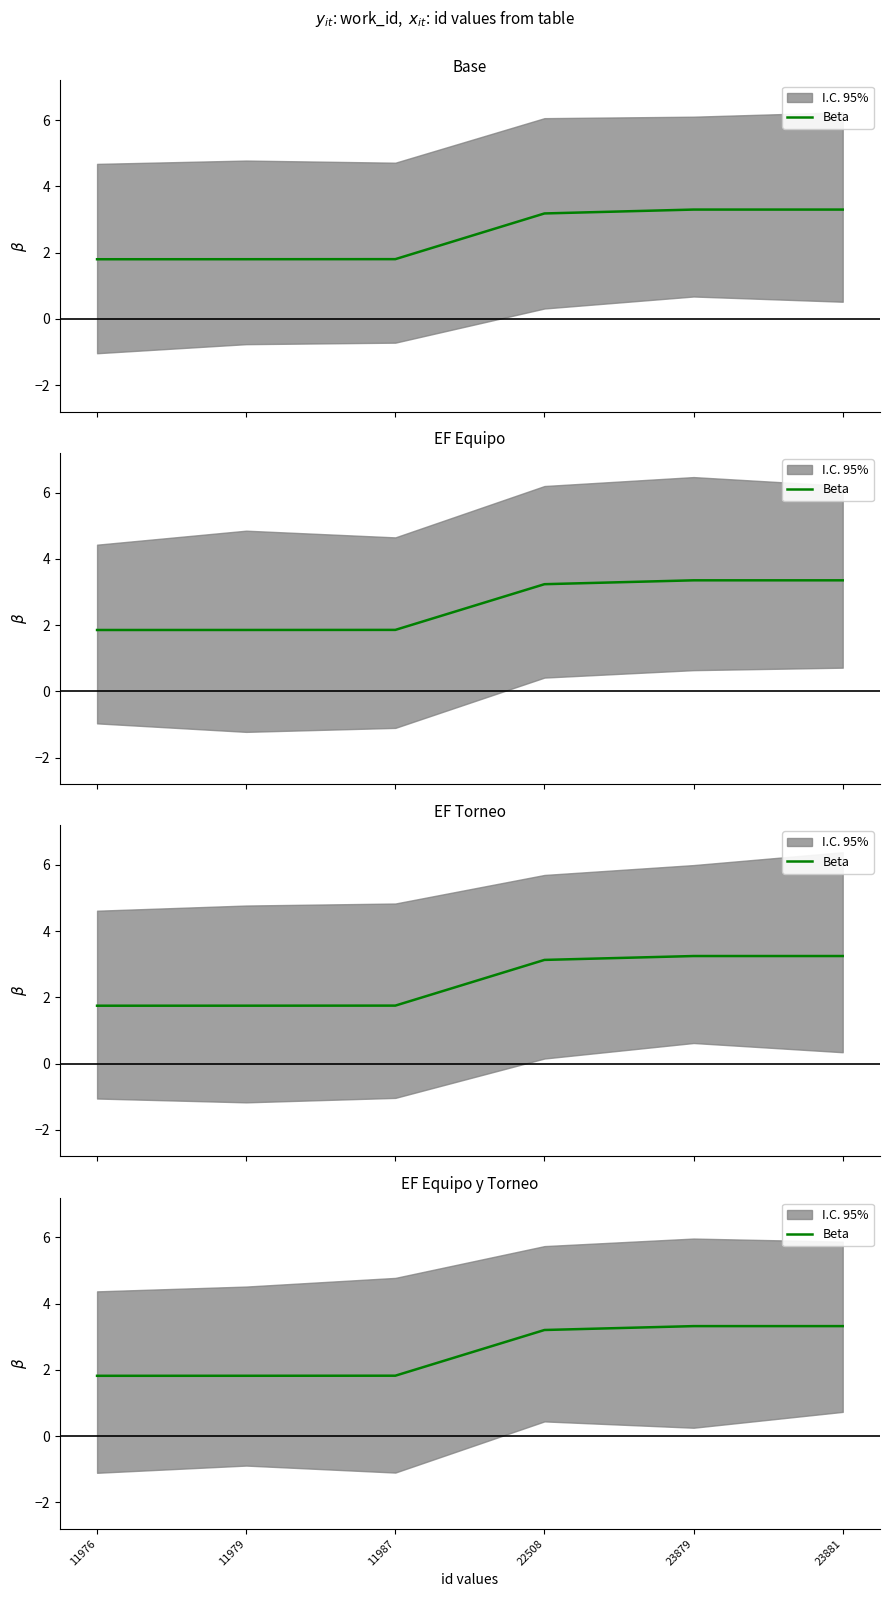

Count the number of categories in the chart.

6